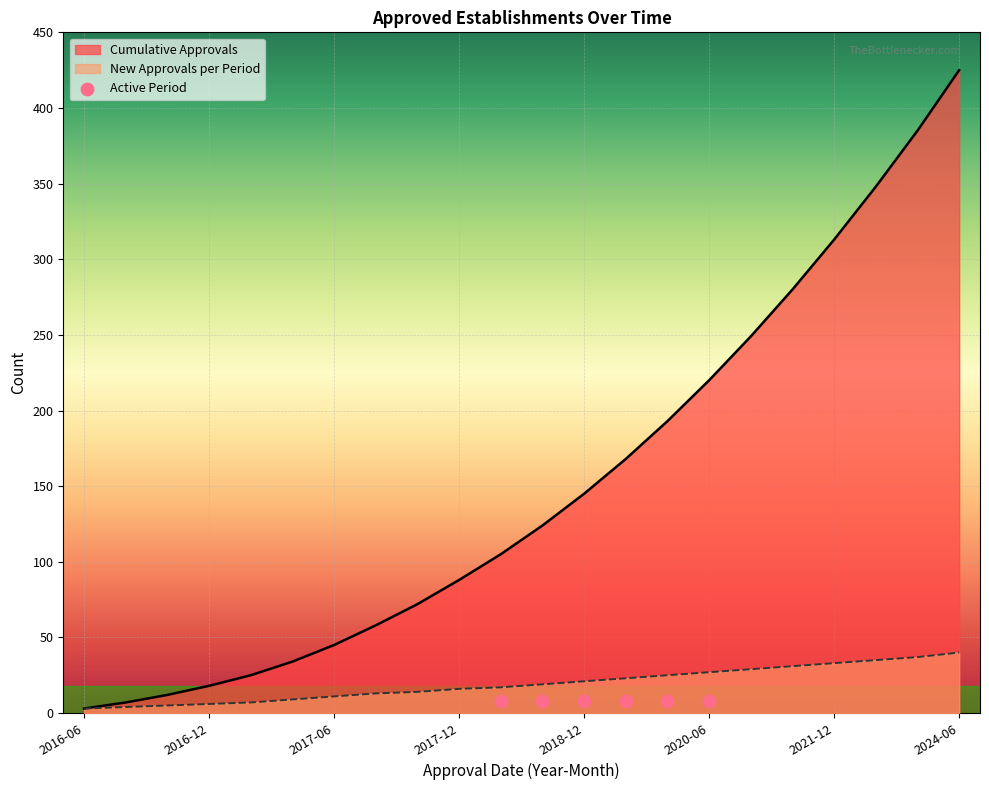

What is the change in value from 2016-12 to 2024-06?

+407